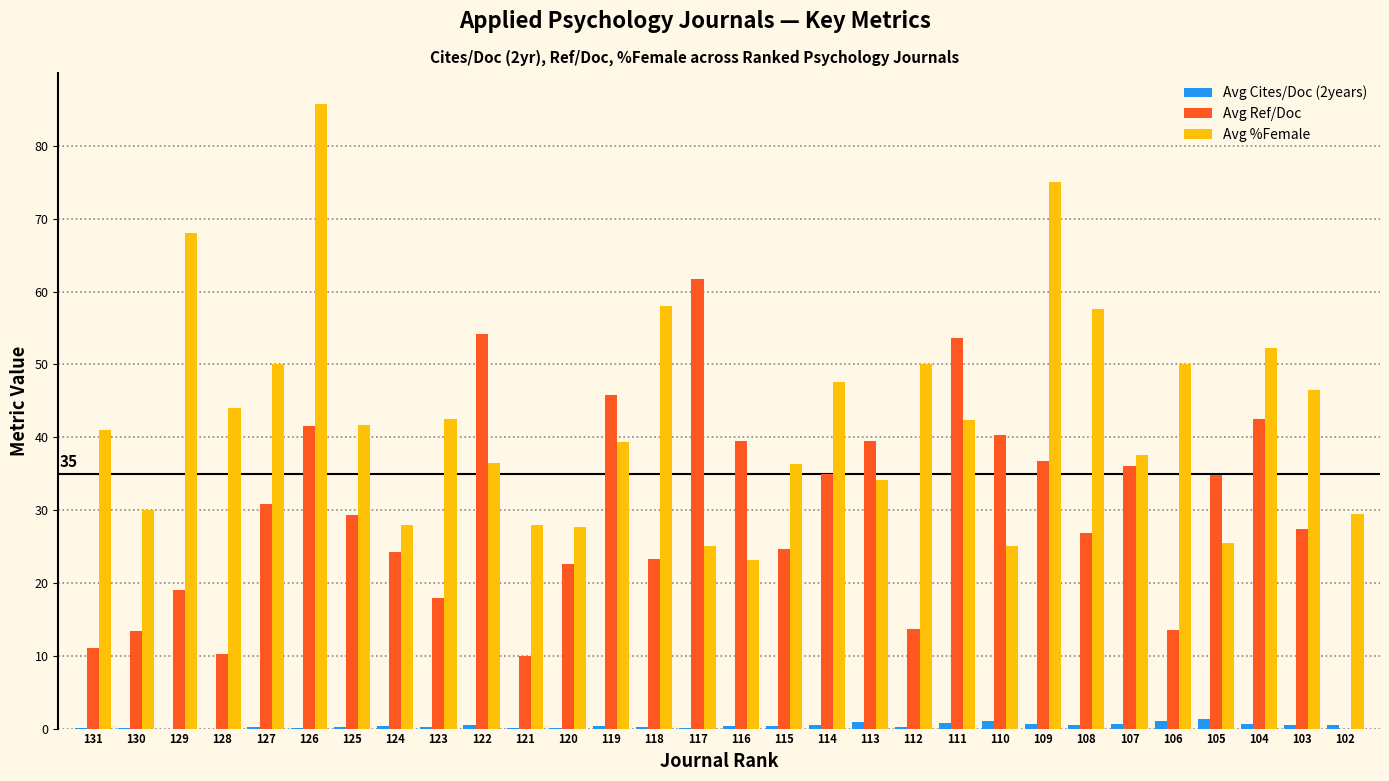

The Avg %Female series shows 25.0 at 117. True or false?

True